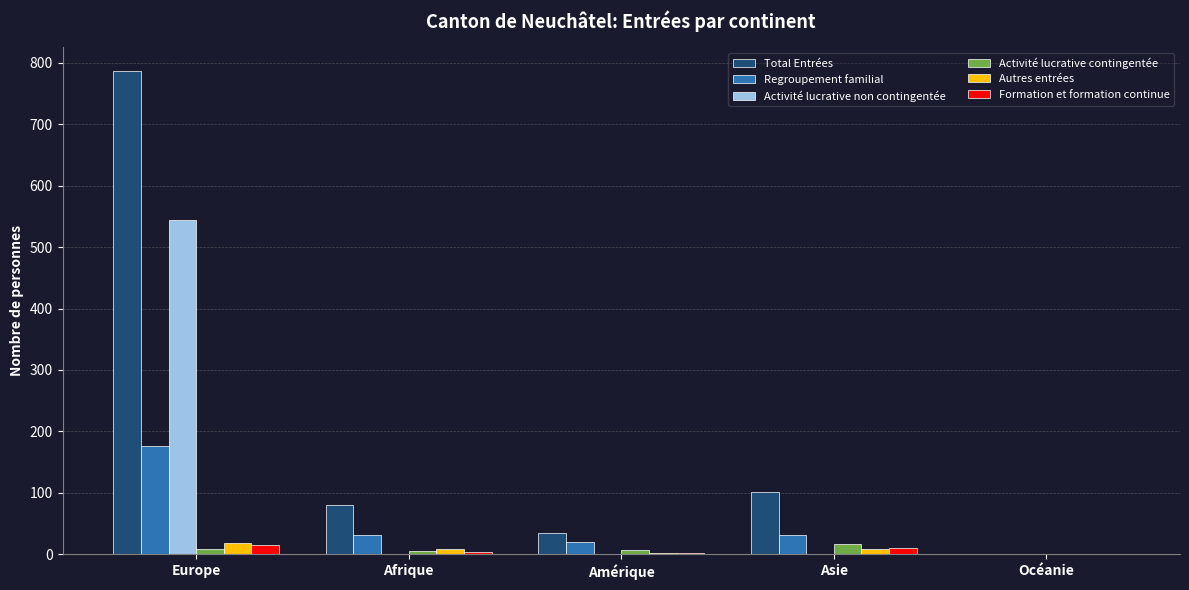

What is the maximum value shown in the chart?

786